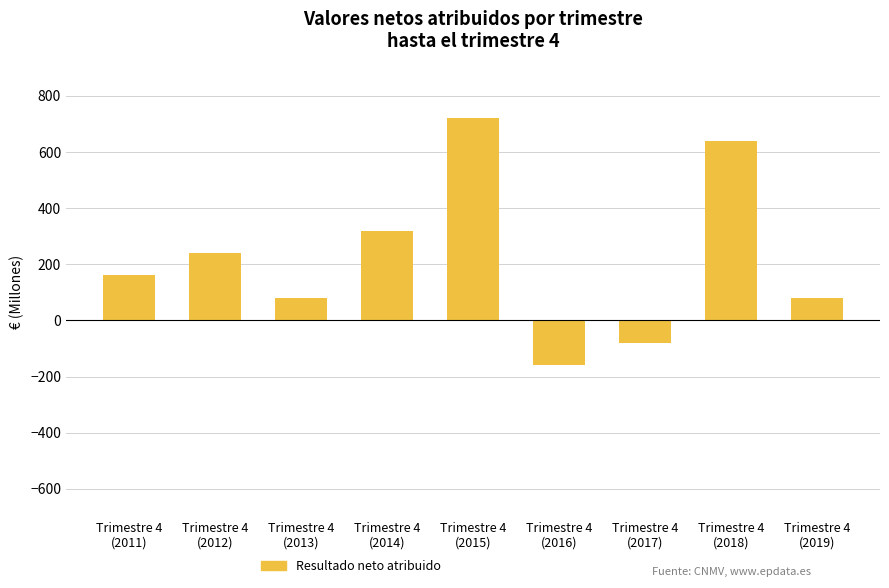

What is the value of the 9th bar from the left?

80